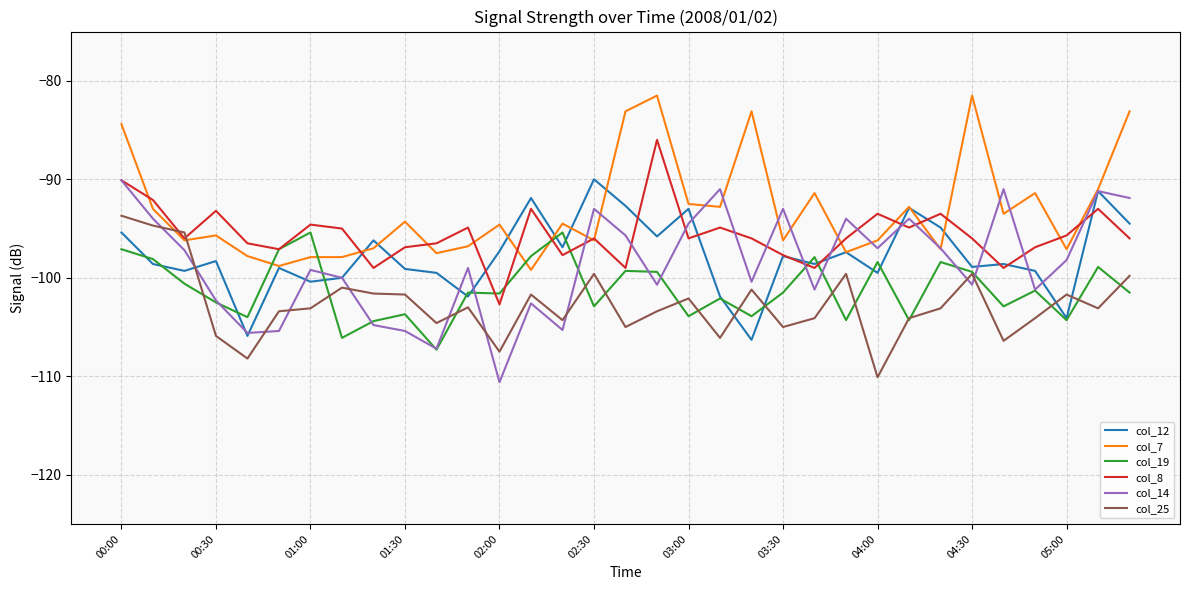

What is the minimum value for col_14?

-110.6